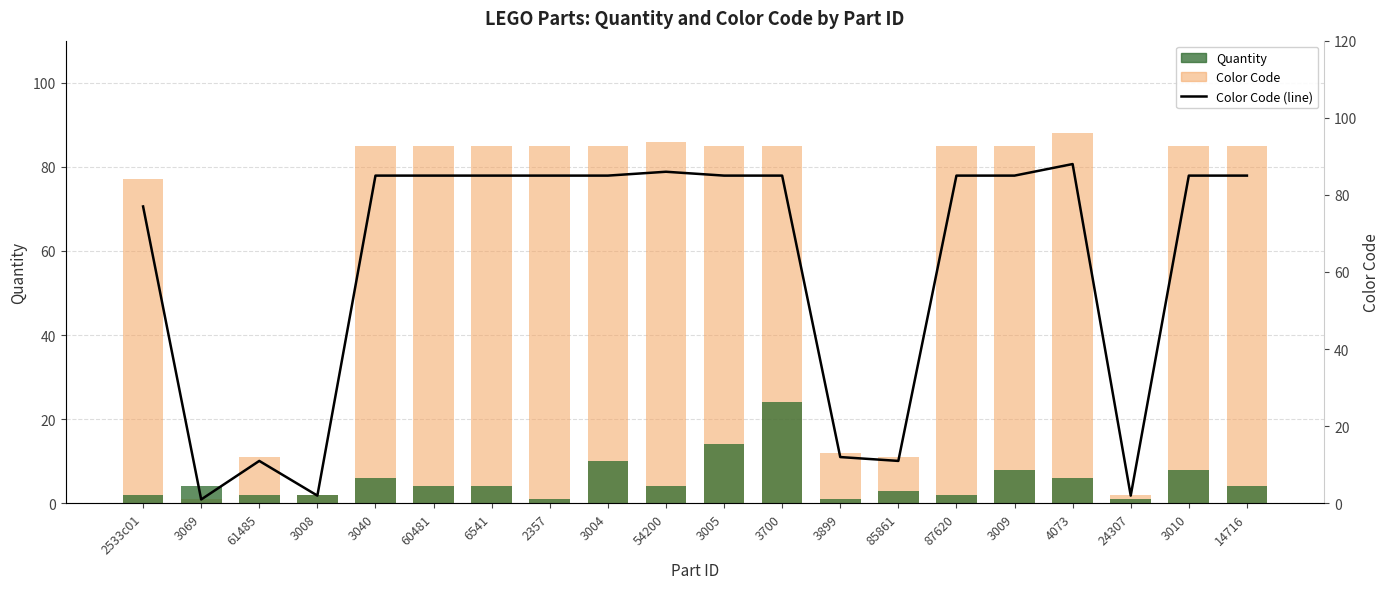

Reading left to right, transcribe all the data shown in this chart.

Quantity: 2	4	2	2	6	4	4	1	10	4	14	24	1	3	2	8	6	1	8	4
Color Code: 77	1	11	2	85	85	85	85	85	86	85	85	12	11	85	85	88	2	85	85
Color Code (line): 77	1	11	2	85	85	85	85	85	86	85	85	12	11	85	85	88	2	85	85